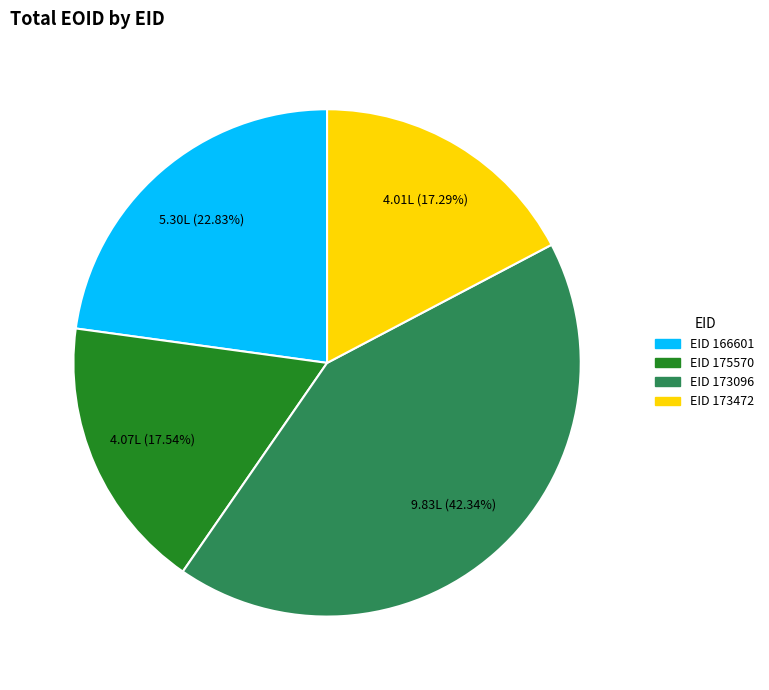

Is there a majority slice in this chart?

No